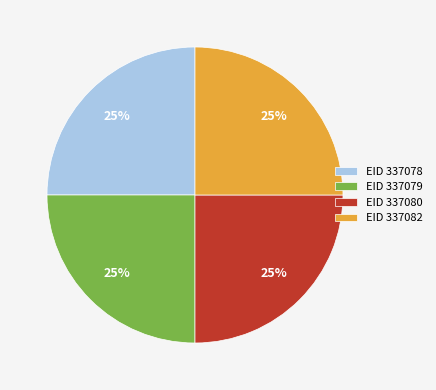

What percentage is the EID 337078 slice, to the nearest percent?

25%